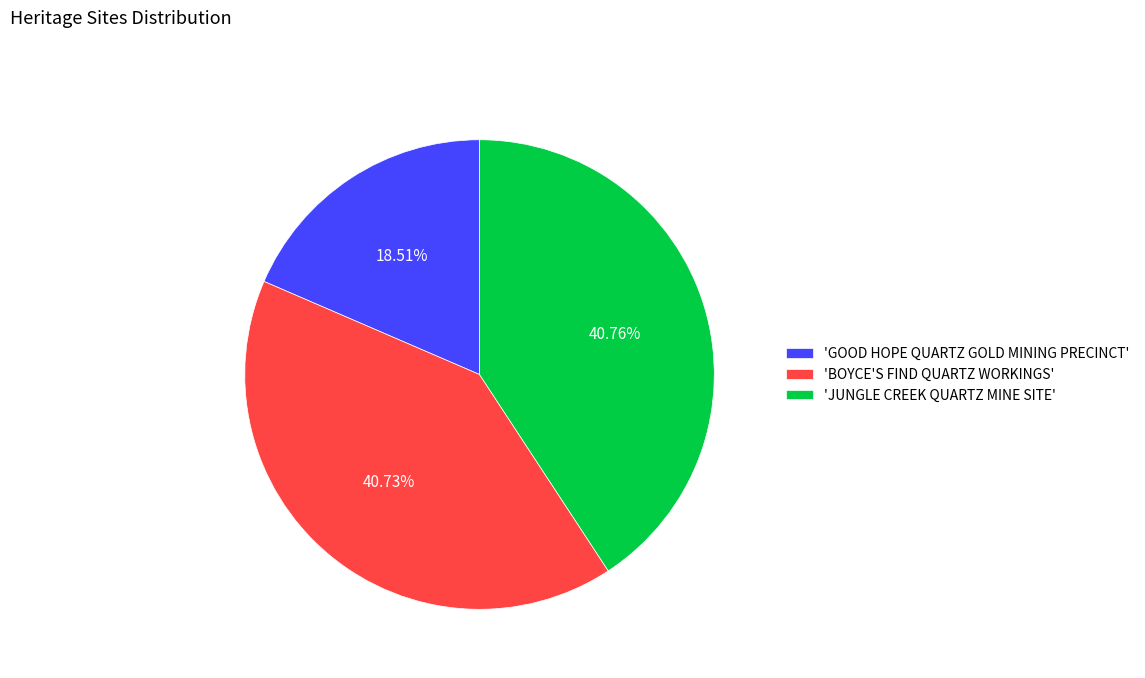

Is 'JUNGLE CREEK QUARTZ MINE SITE' the majority of the pie?

No